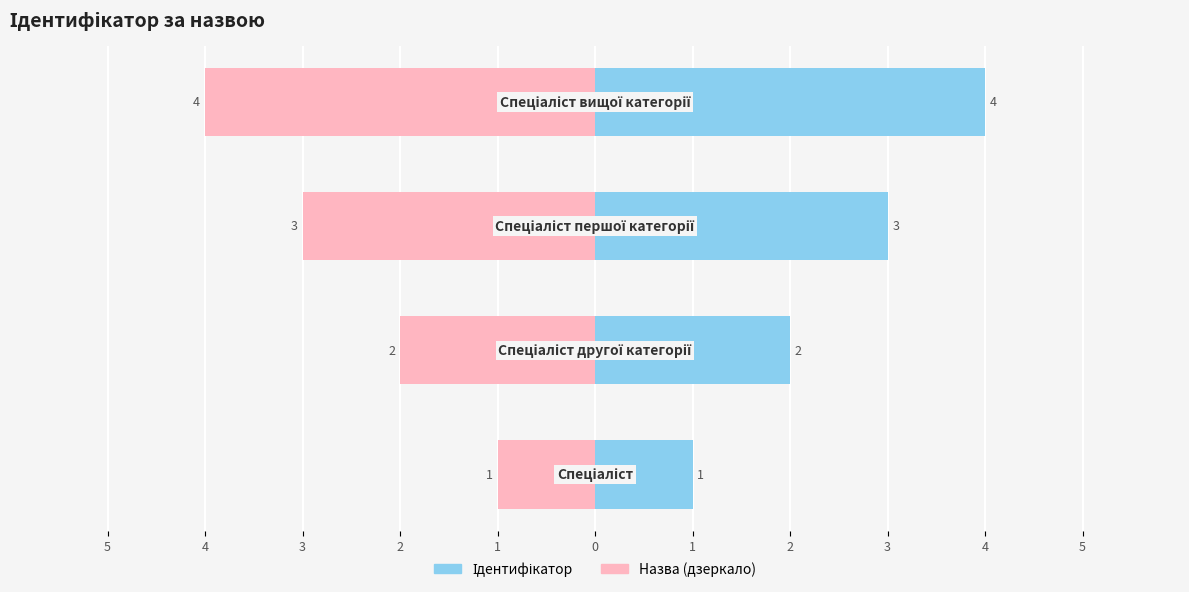

What is the difference between the highest and lowest values at 2?

8